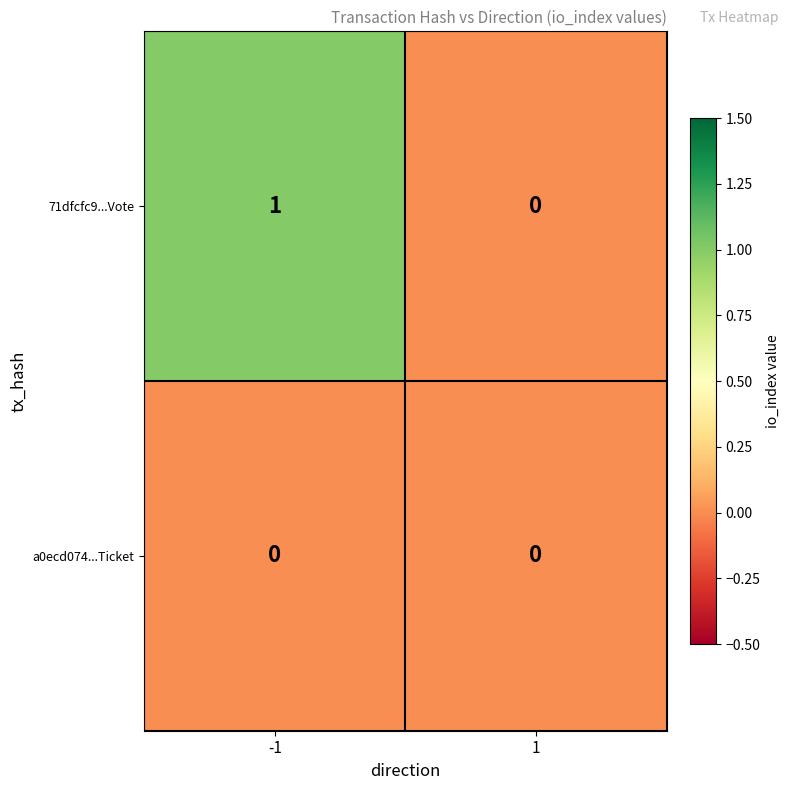

Between -1 and 1, which series saw the biggest shift?

71dfcfc9...Vote